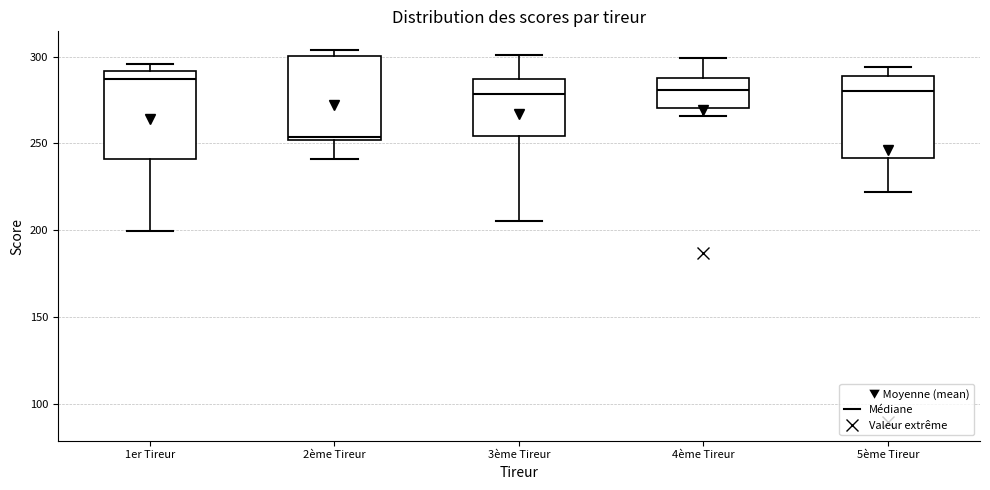

Which box's median line is the lowest?

2ème Tireur